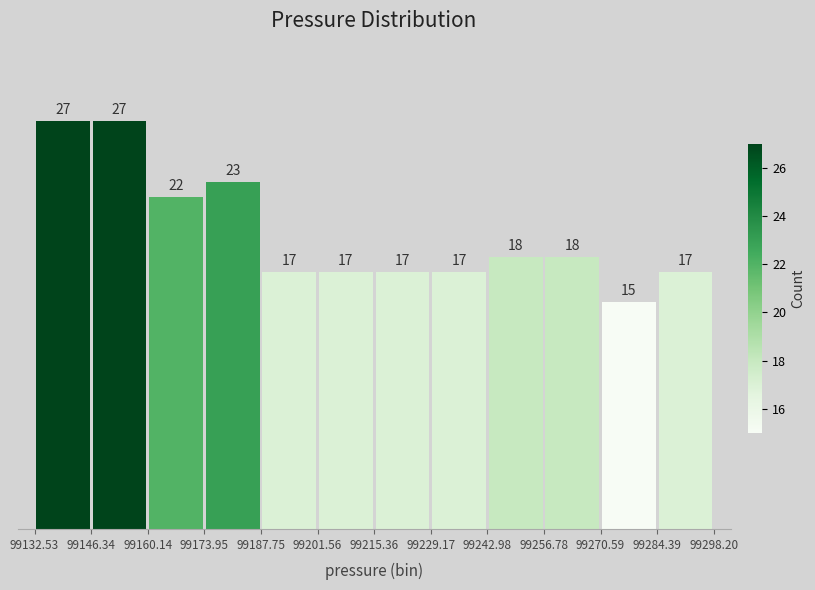

Reading left to right, transcribe this chart: for each bar, give the range it covers on the x-axis and its height.

99132.53 to 99146.34: 27
99146.34 to 99160.14: 27
99160.14 to 99173.95: 22
99173.95 to 99187.75: 23
99187.75 to 99201.56: 17
99201.56 to 99215.36: 17
99215.36 to 99229.17: 17
99229.17 to 99242.98: 17
99242.98 to 99256.78: 18
99256.78 to 99270.59: 18
99270.59 to 99284.39: 15
99284.39 to 99298.20: 17